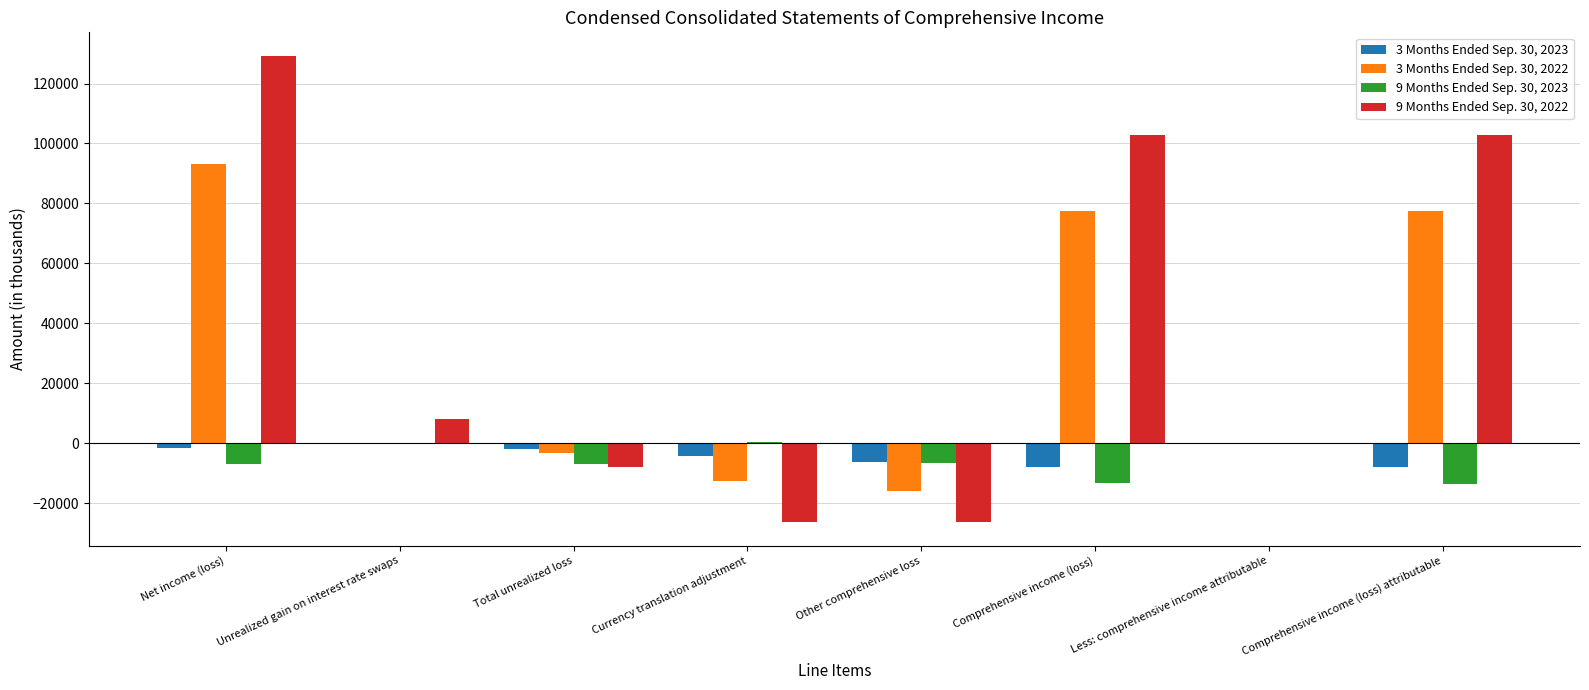

What are all the series names shown in the legend?

3 Months Ended Sep. 30, 2023, 3 Months Ended Sep. 30, 2022, 9 Months Ended Sep. 30, 2023, 9 Months Ended Sep. 30, 2022